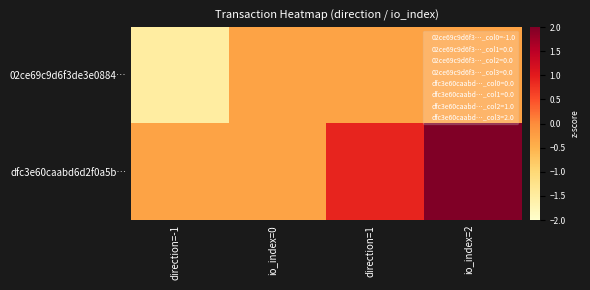

At how many categories does at least one series exceed 1?

1